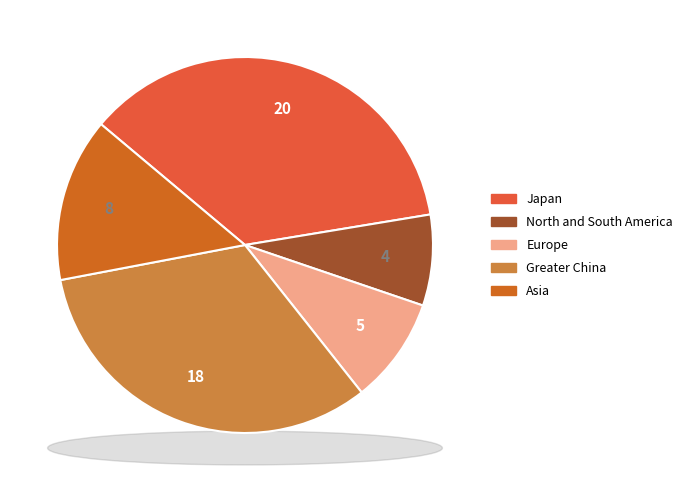

How many slices are in this pie chart?

5